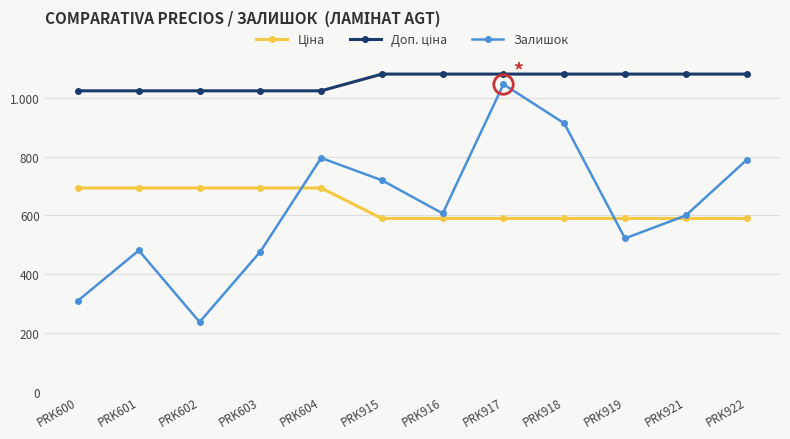

Which series has the largest total across all categories?

Доп. ціна